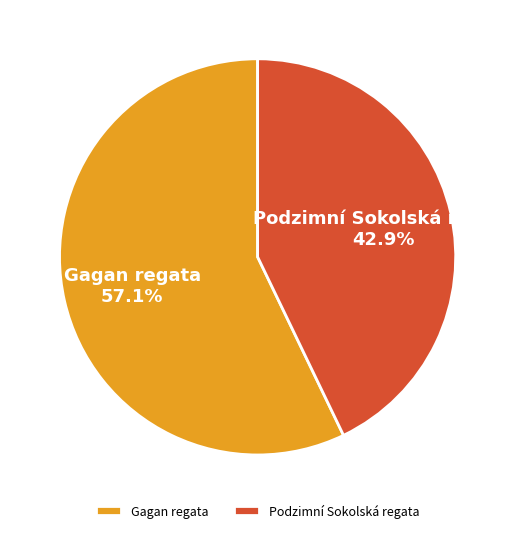

To the nearest percent, what percentage of the pie is Podzimní Sokolská regata?

43%